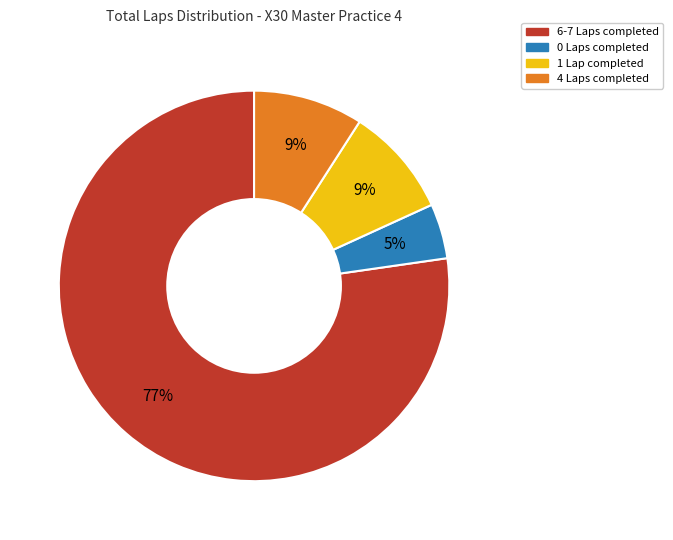

Do 0 Laps completed and 1 Lap completed together represent more than half of the pie?

No